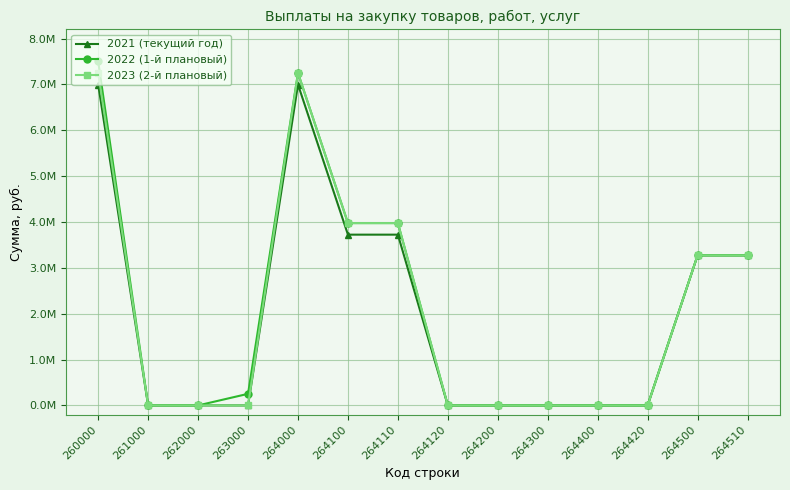

True or false: 2022 (1-й плановый) has a value of 0.0 at 264300.

True